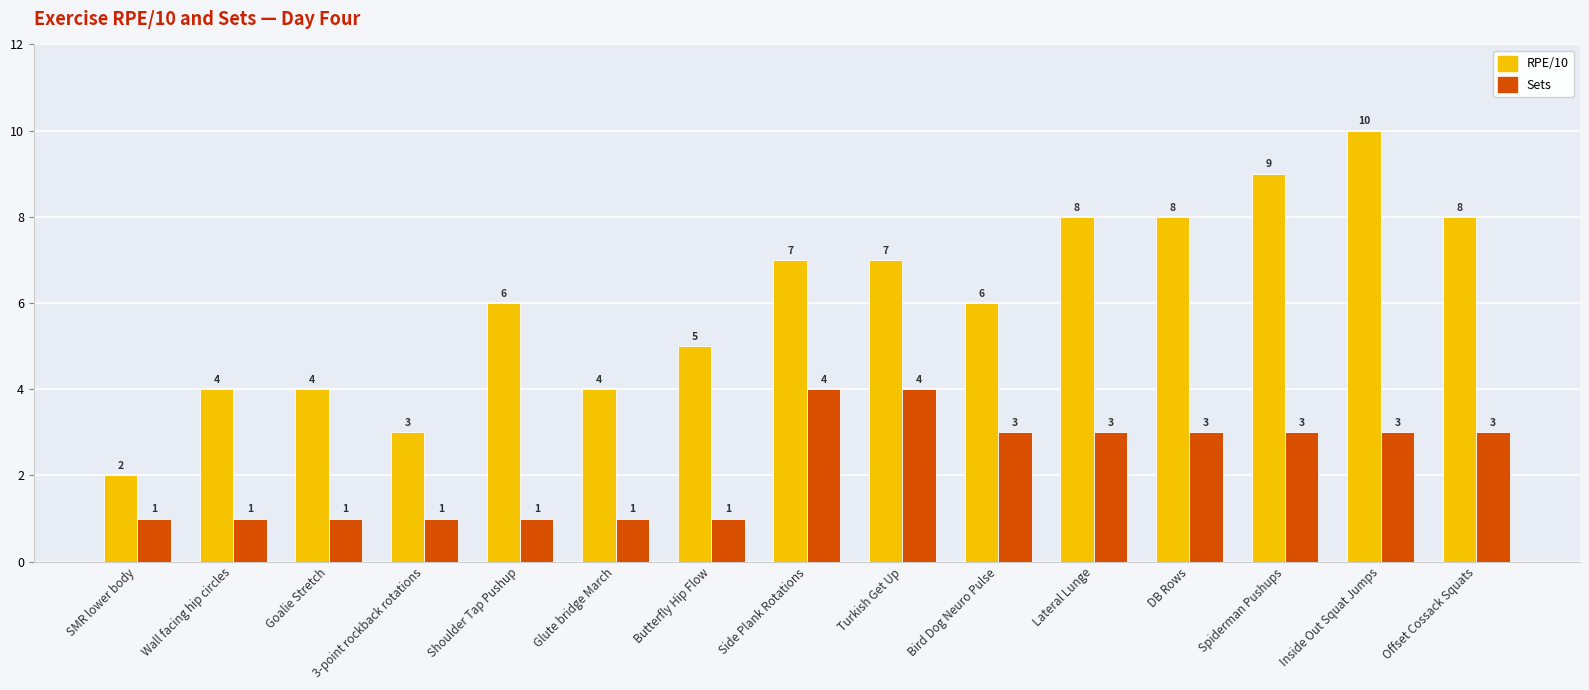

What position from the left is Turkish Get Up?

9